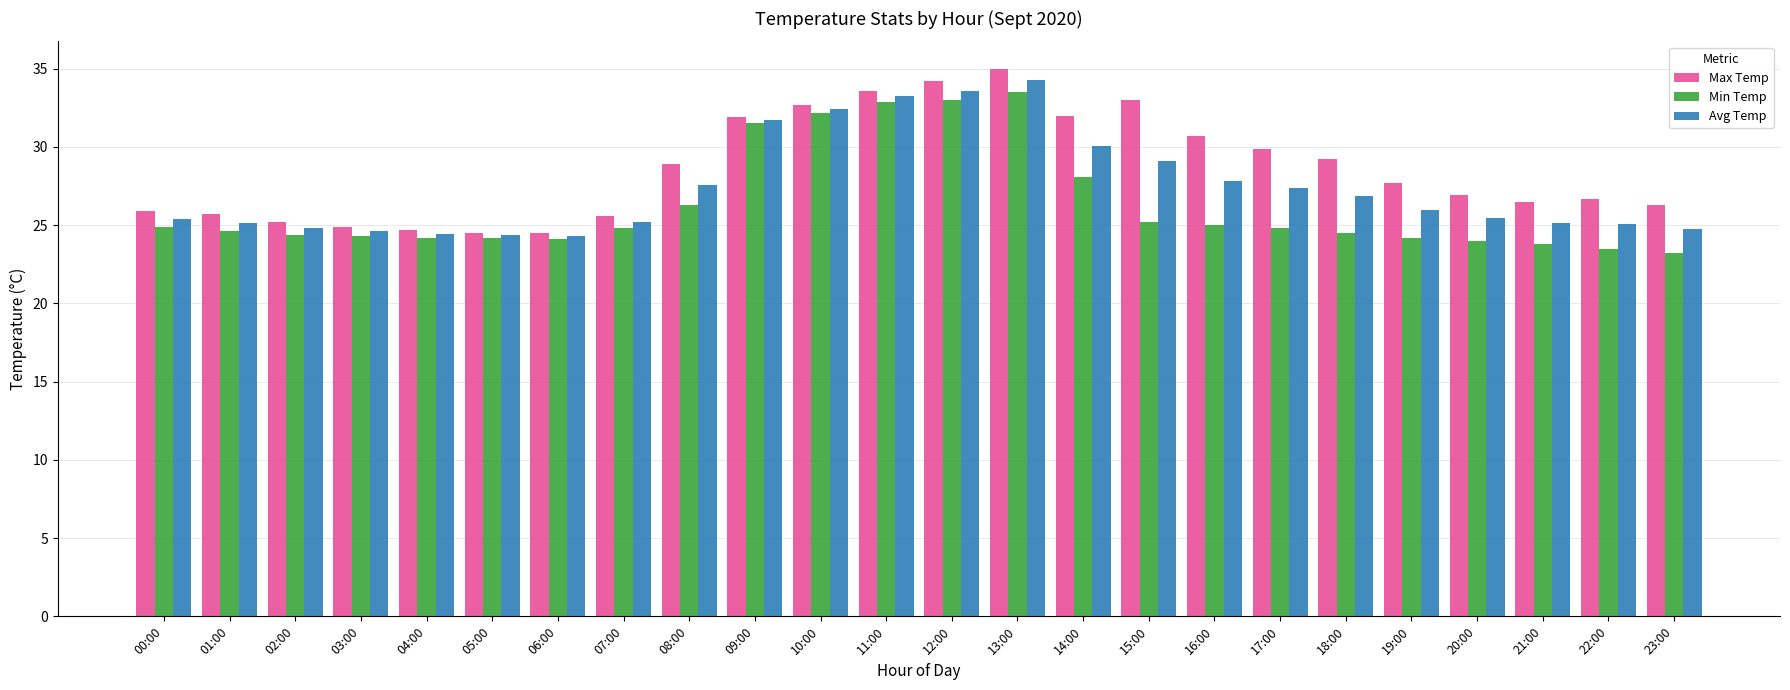

What are all the series names shown in the legend?

Max Temp, Min Temp, Avg Temp